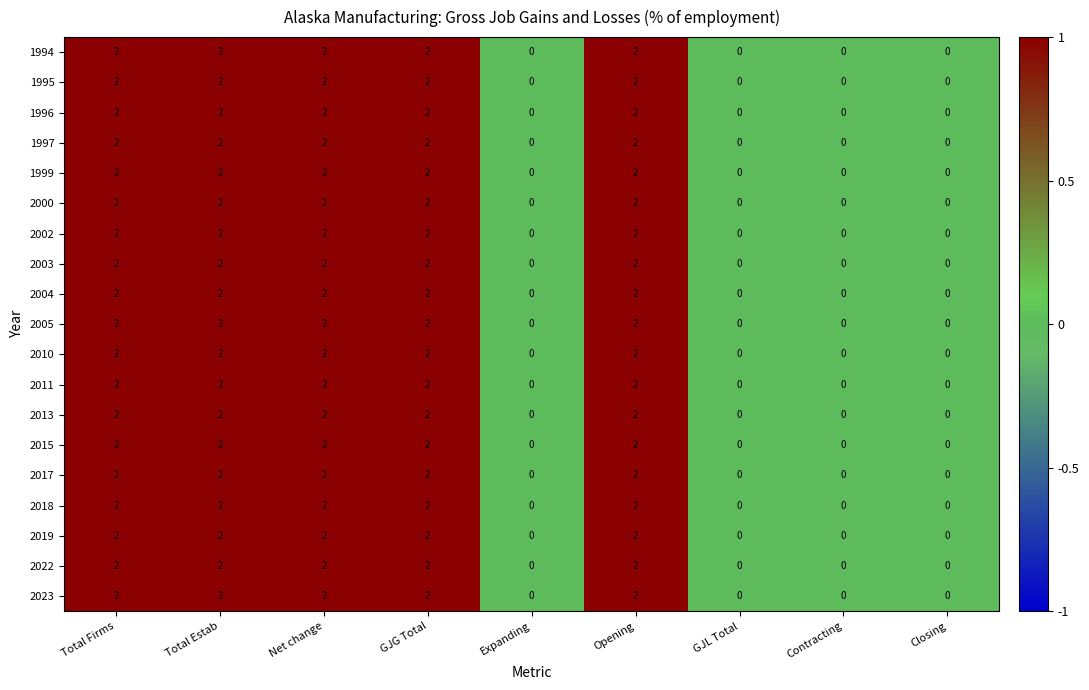

How many 1995 values are between 0 and 2?

9